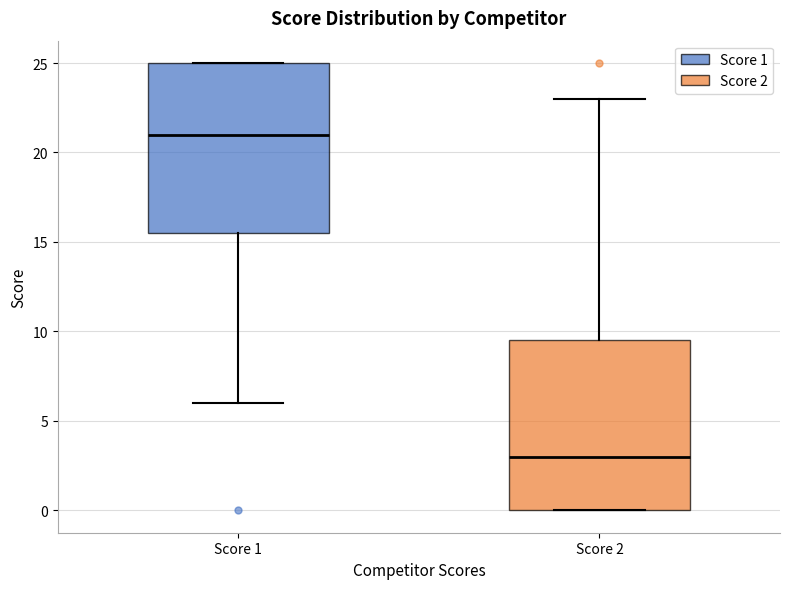

Where does the median line of the box for Score 1 sit on the y-axis? The values are not printed on the chart, so give them approximately, as read against the axis.

21.0